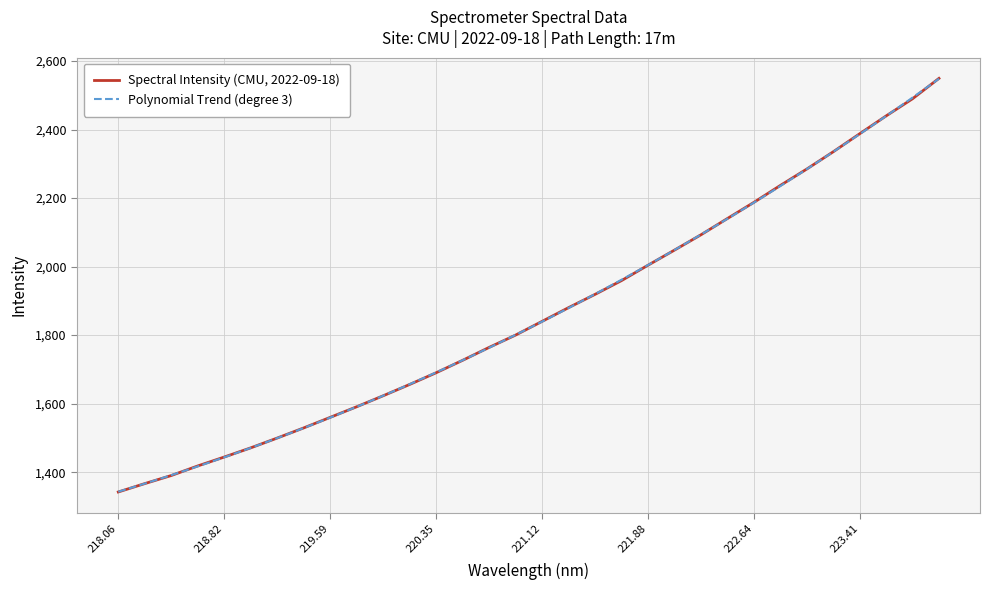

Is it true that Spectral Intensity (CMU, 2022-09-18) equals 1560.0 at 219.59?

True